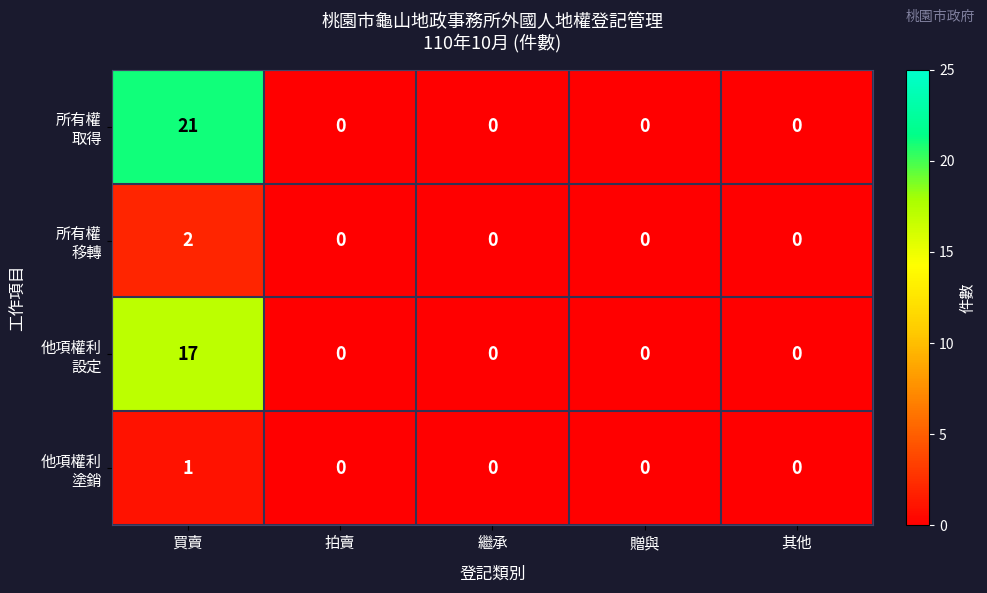

What is the total value across all series at 買賣?

41